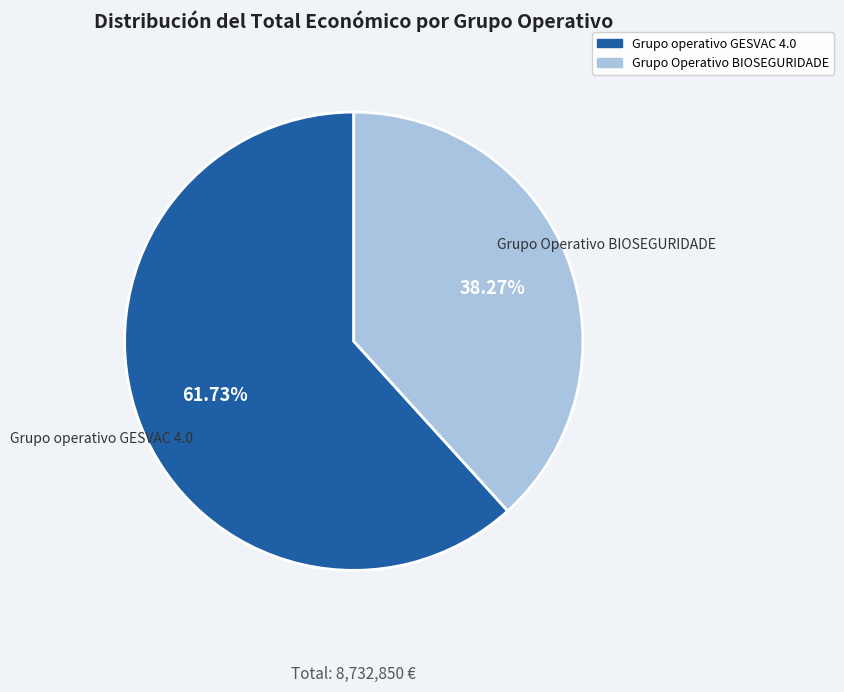

To the nearest percent, what is the average slice percentage?

50%